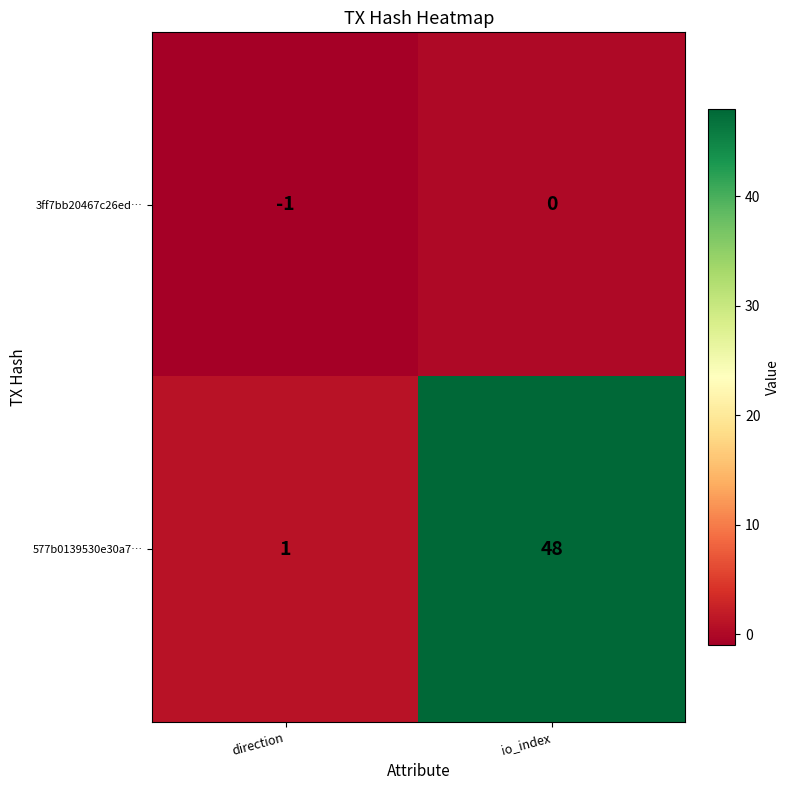

At which label does 577b0139530e30a7… reach its peak?

io_index